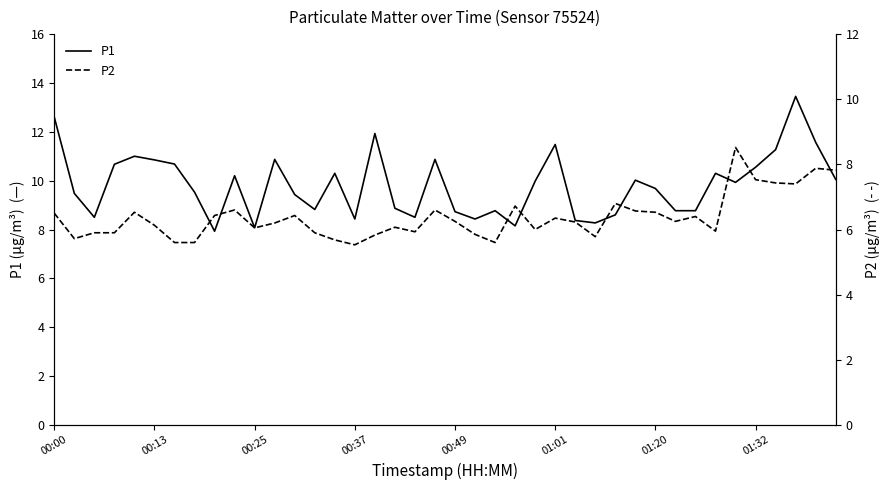

What is the total value across all series at 18?

14.4